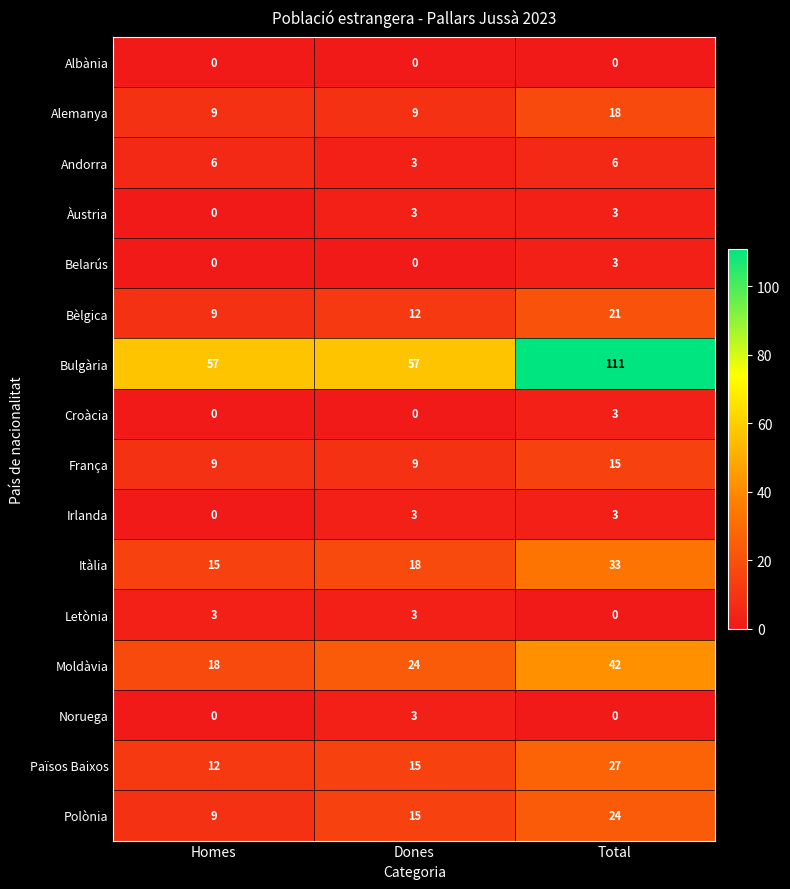

At which label does Itàlia reach its minimum?

Homes